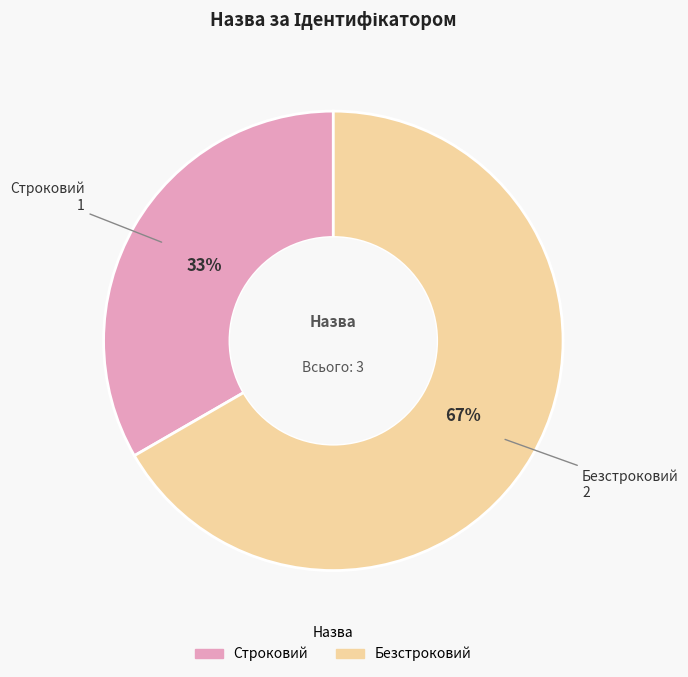

Rank the categories by value from lowest to highest.

Строковий, Безстроковий